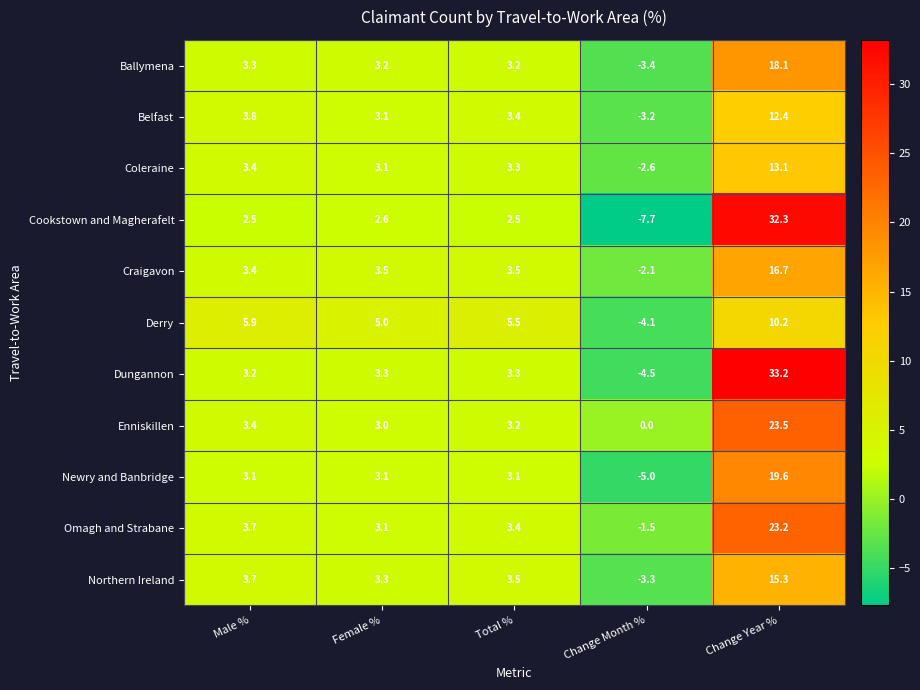

Where does the Northern Ireland series first go above 3?

Male %